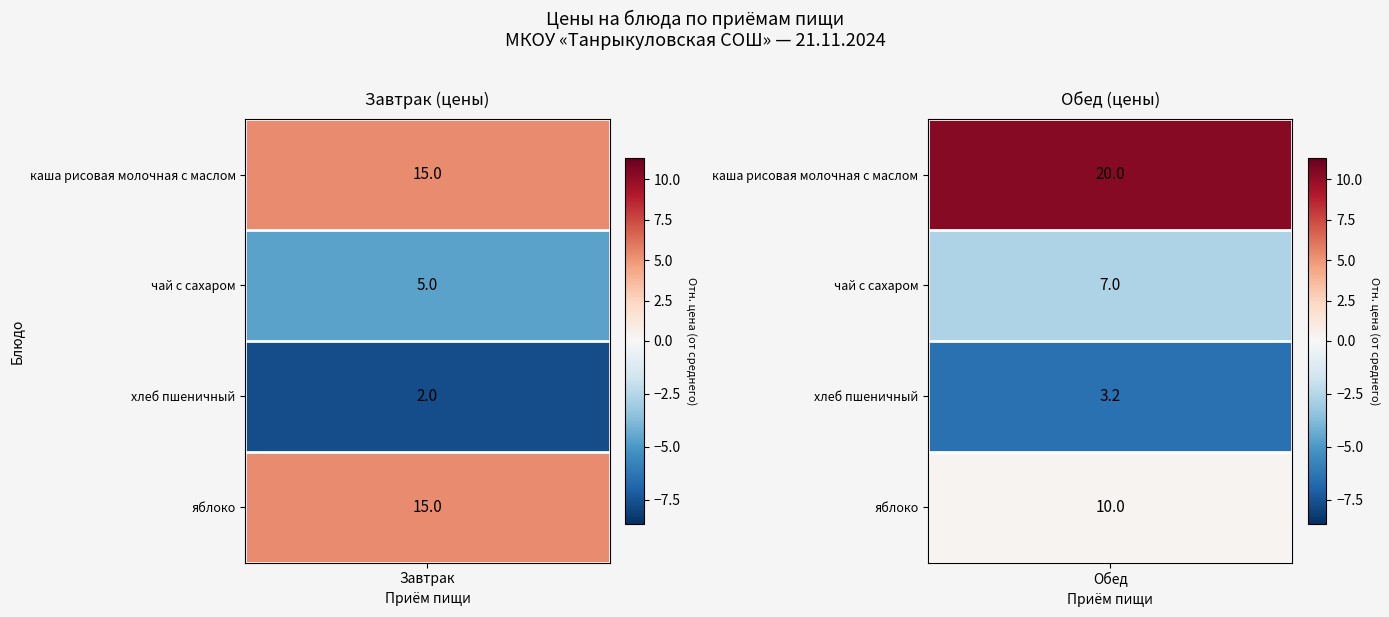

Where is Завтрак nearest to the value 8?

1